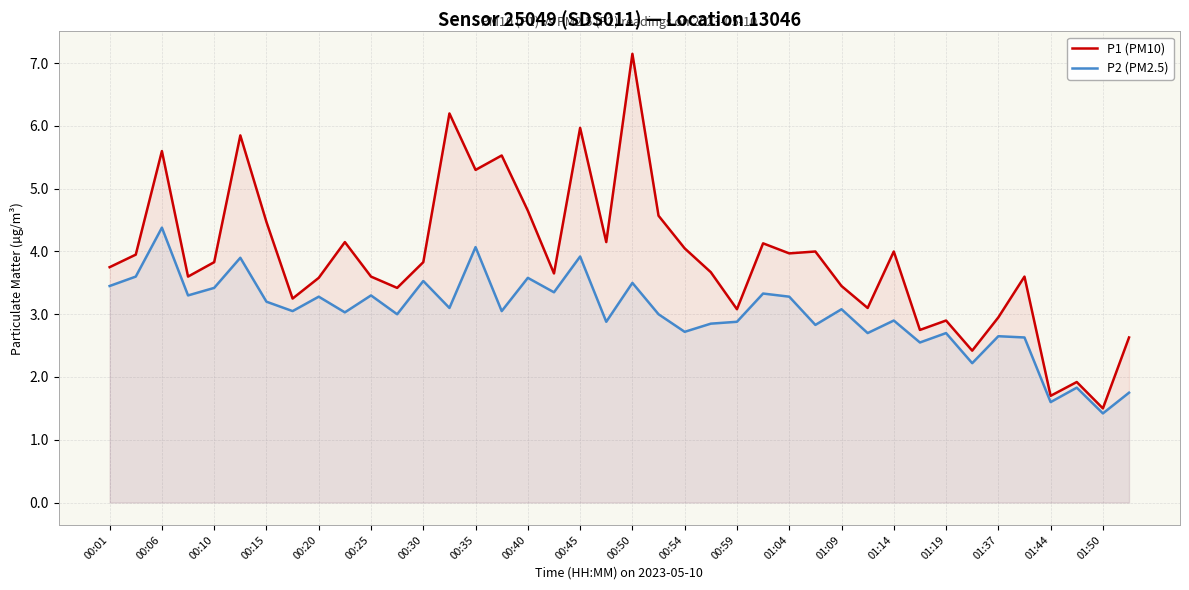

What is the label of the 32nd point from the left?

31